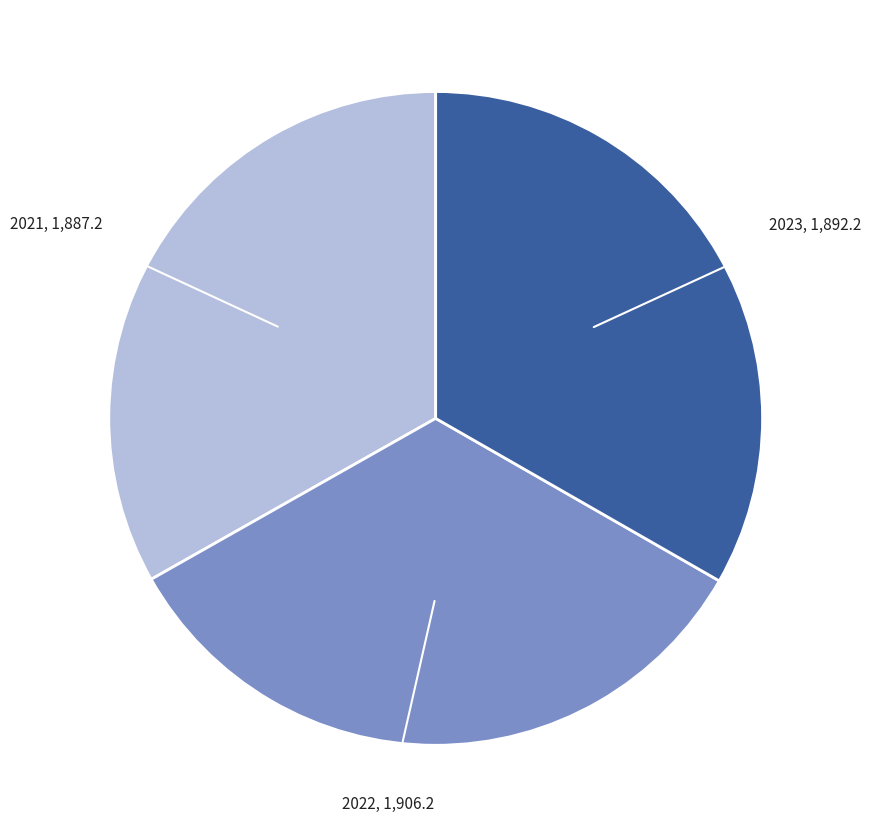

Approximately how many times larger is the value at 2021 compared to 2022?

1.0